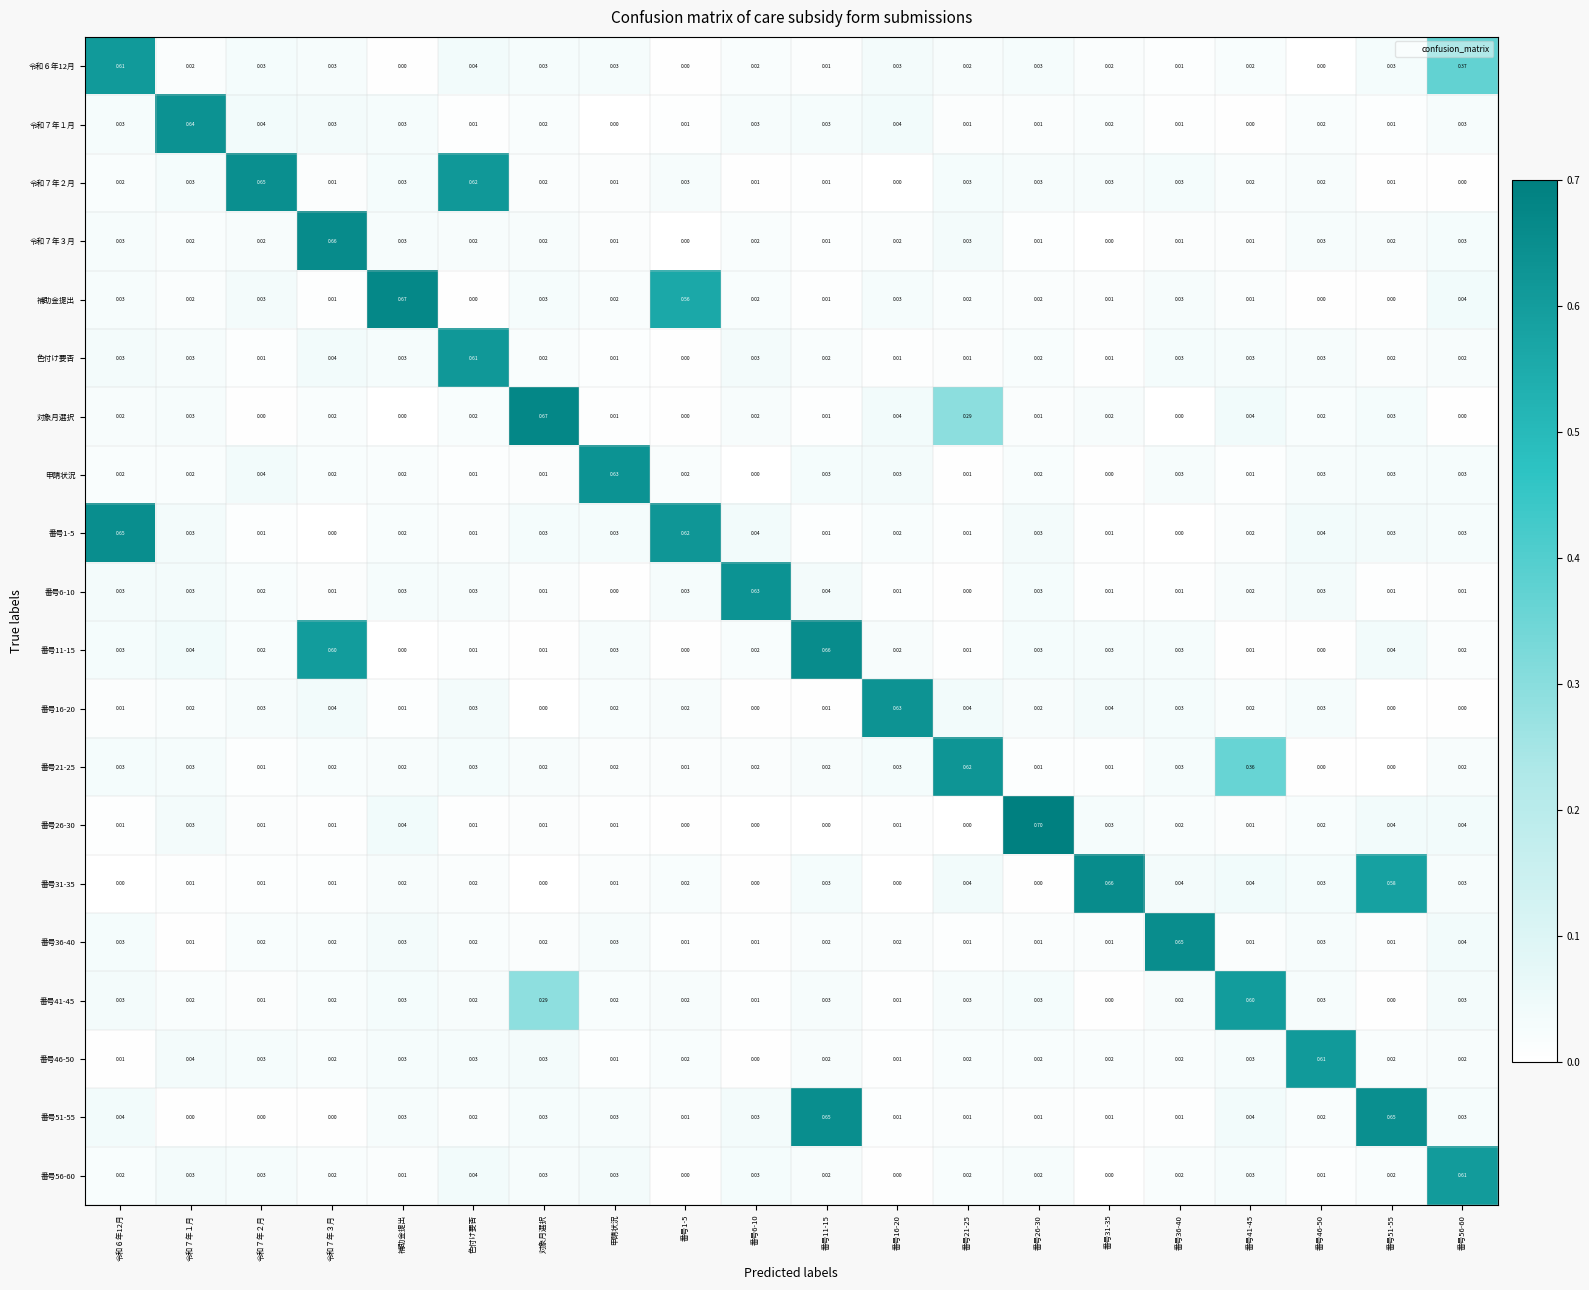

Which series changed the most between 補助金提出 and 番号46-50?

補助金提出